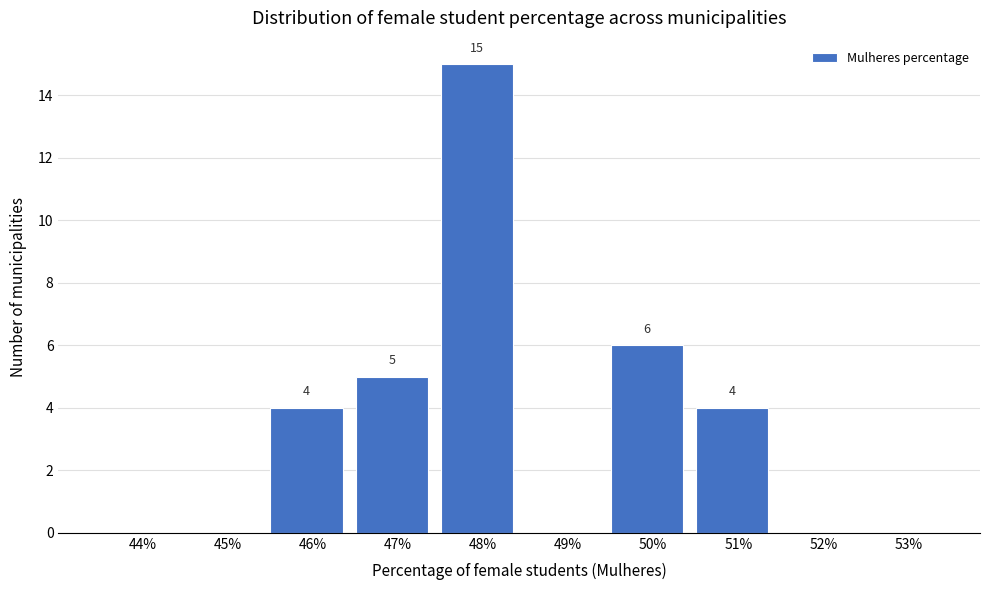

Reading right to left, transcribe all the data shown in this chart.

53%=0	52%=0	51%=4	50%=6	49%=0	48%=15	47%=5	46%=4	45%=0	44%=0